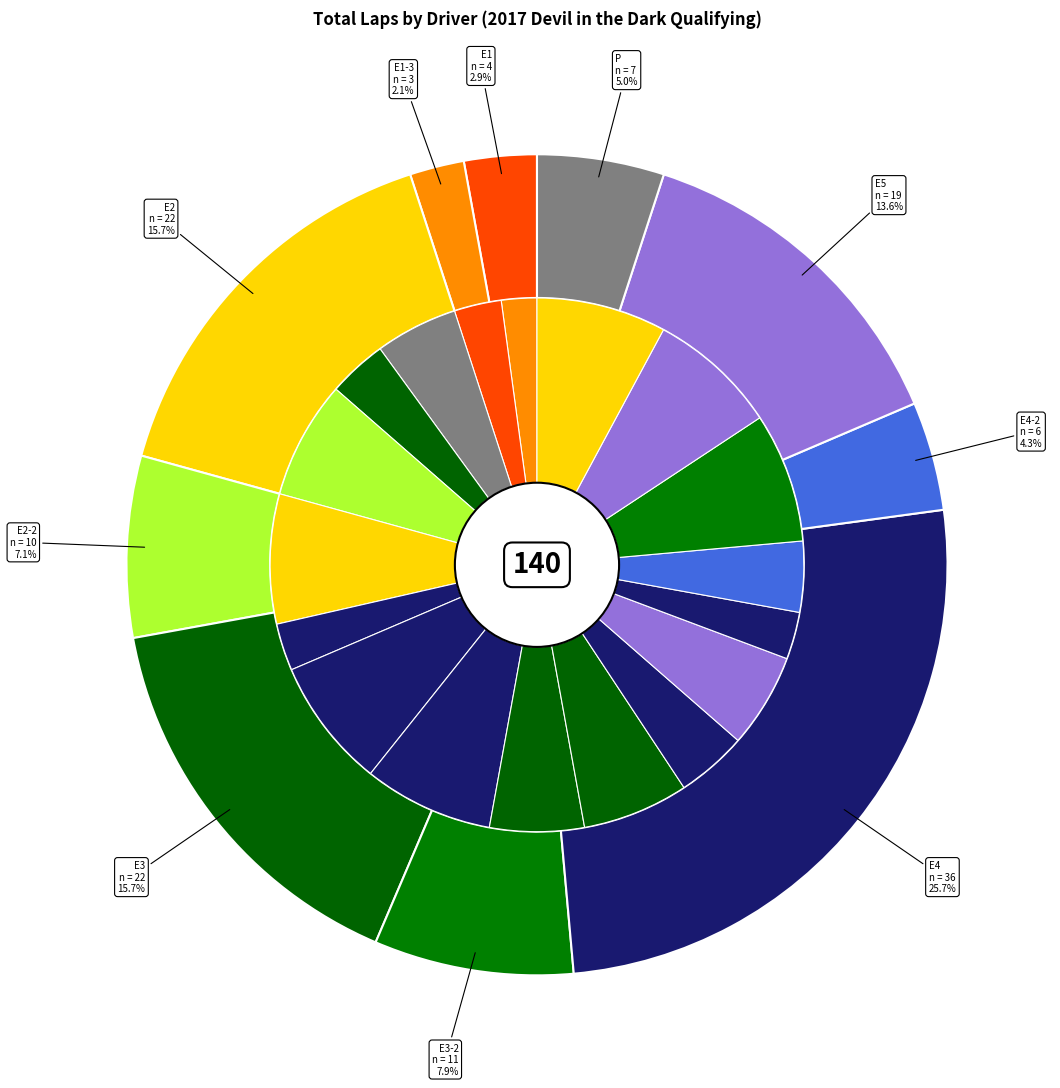

How many slices are in this pie chart?

18